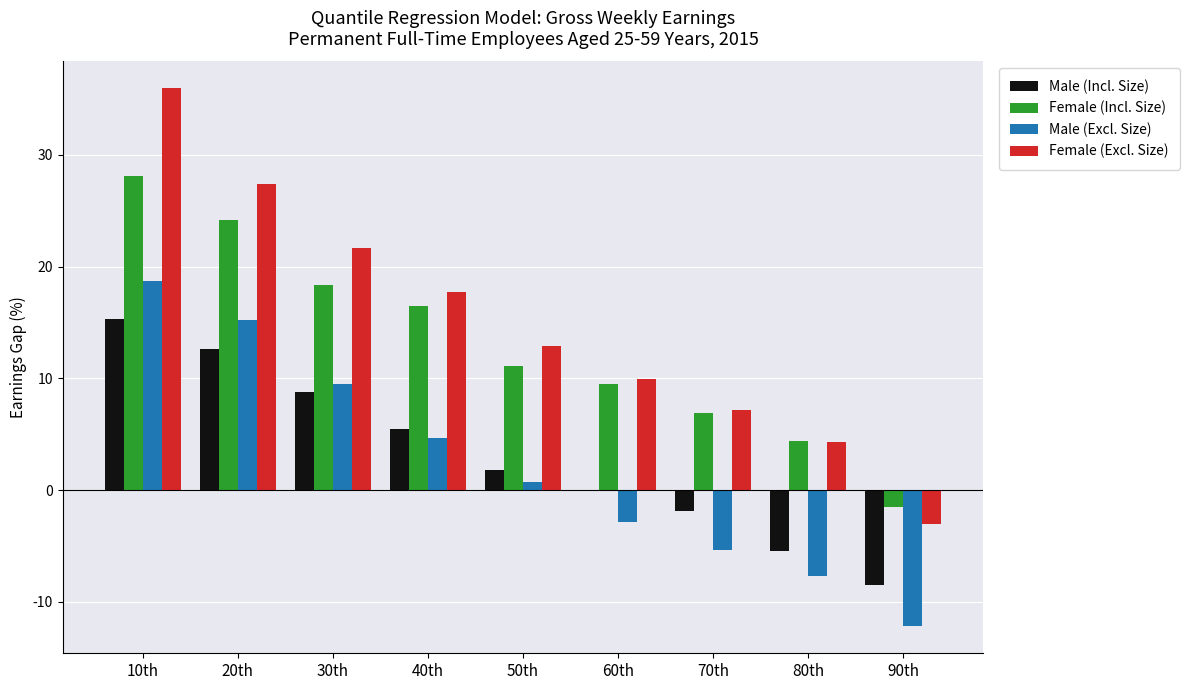

The Male (Incl. Size) series shows -0.0 at 60th. True or false?

True